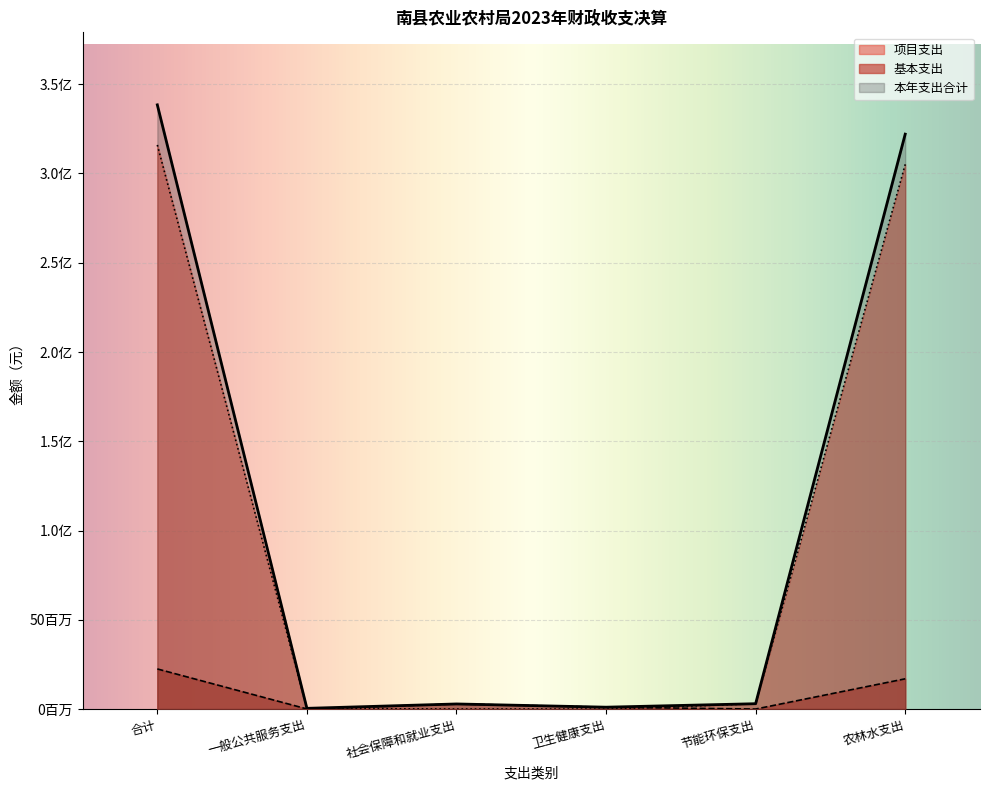

Reading left to right, transcribe all the data shown in this chart.

本年支出合计: 338447456.1	396500.0	2853782.2	1044060.6	2991141.9	322037642.5
基本支出: 22466782.8	66000.0	2852382.2	1044060.6	0.0	16937954.0
项目支出: 315980673.3	330500.0	1400.0	0.0	2991141.9	305099688.5